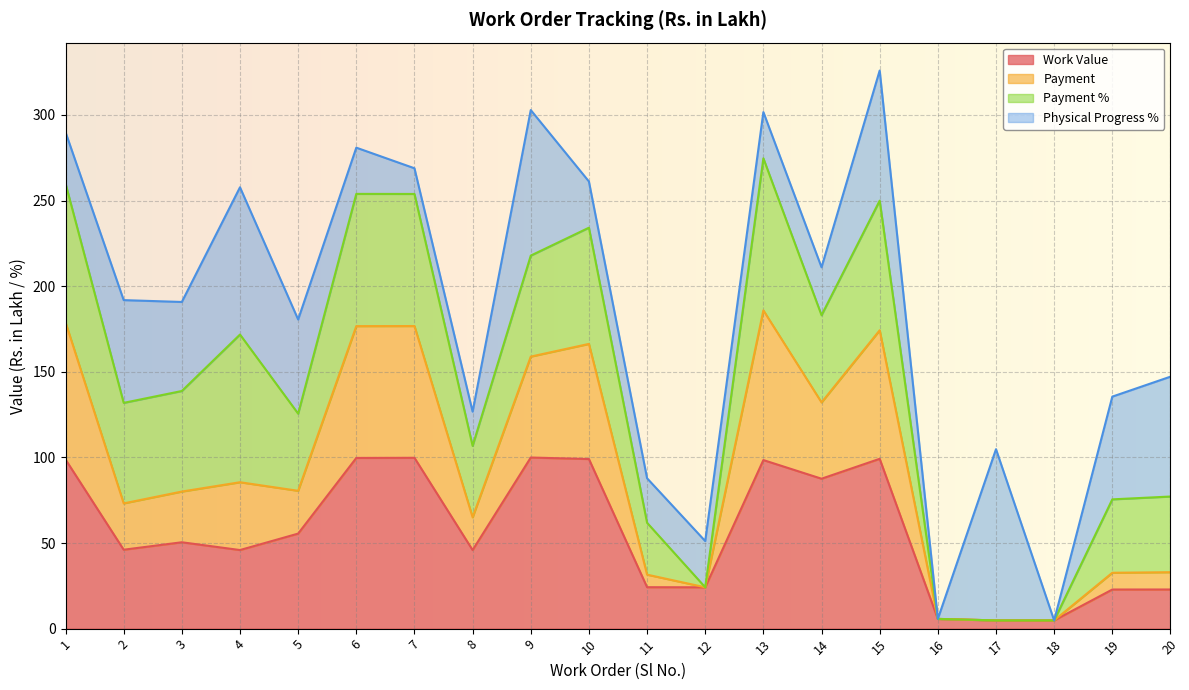

At which label does Payment reach its peak?

13